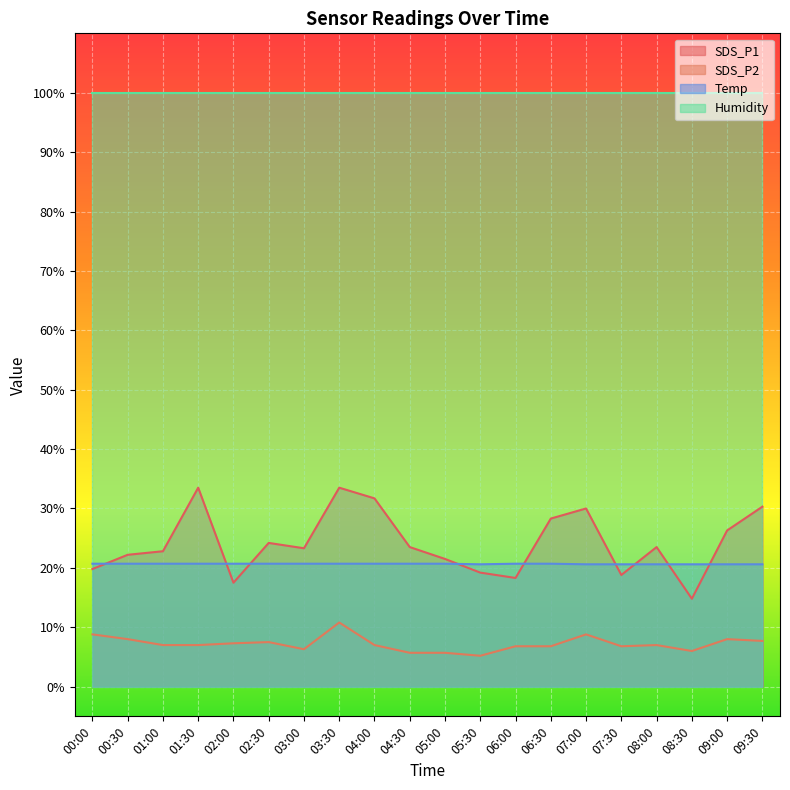

True or false: Temp and SDS_P1 cross at least once.

True